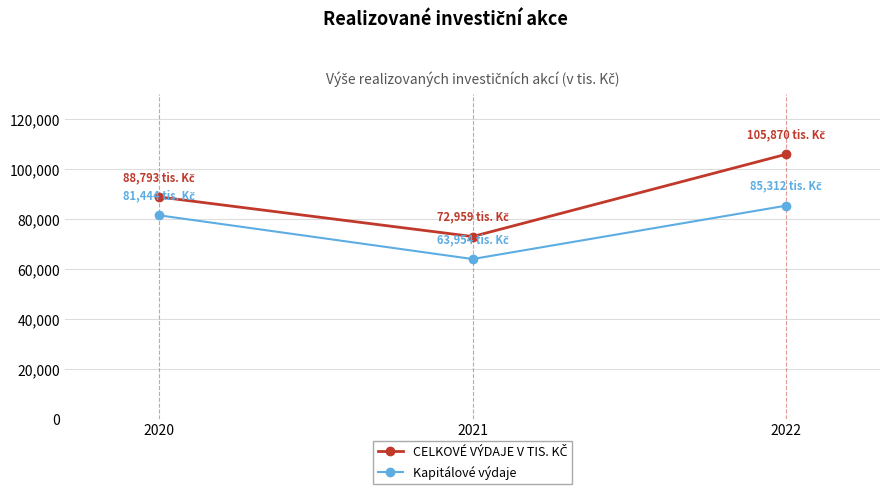

What is the total value across all series at 2022?

191182